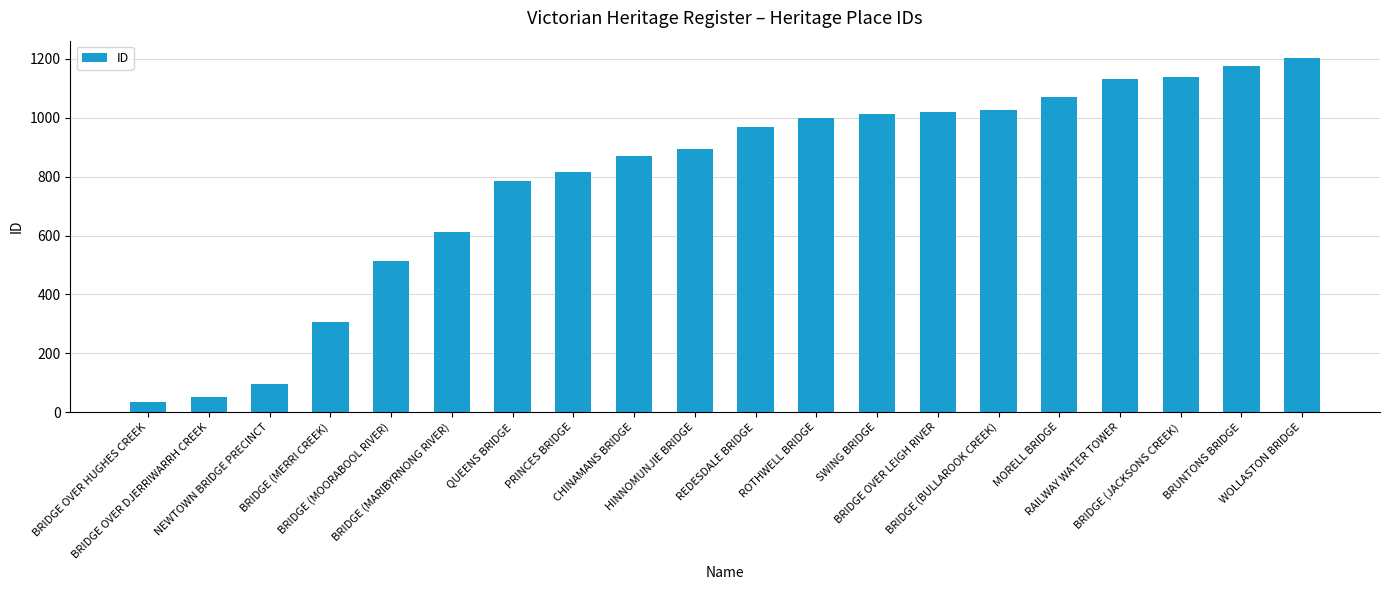

What is the maximum value shown in the chart?

1202